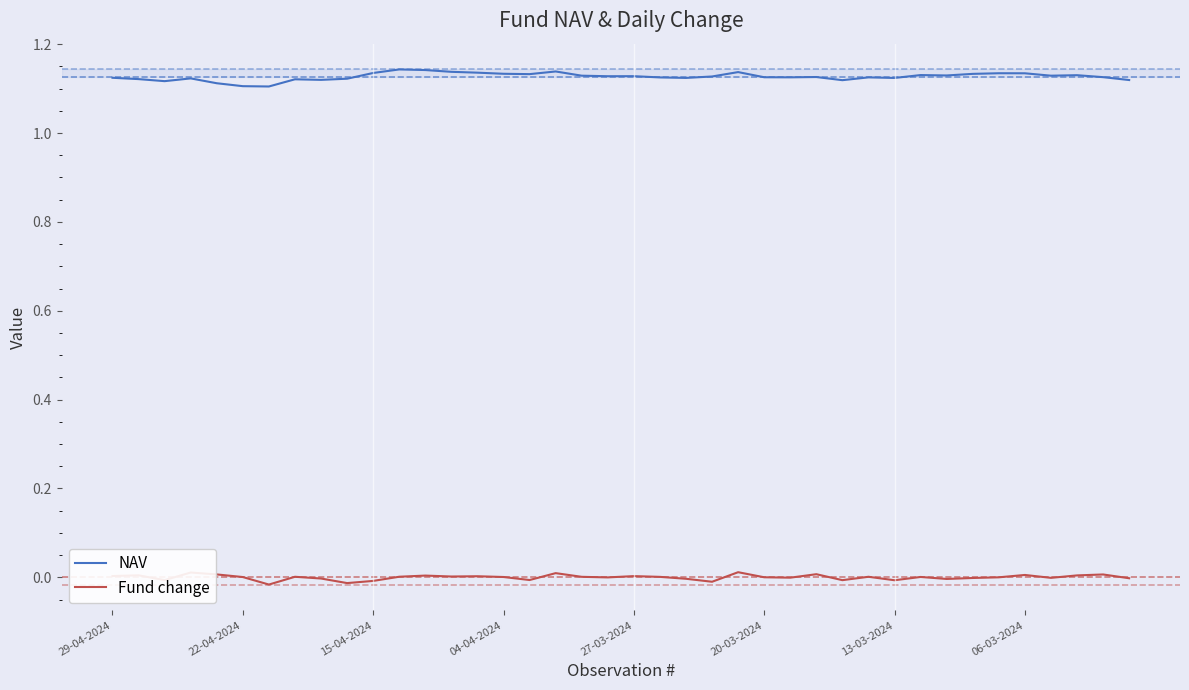

True or false: Fund change and NAV intersect in this chart.

False